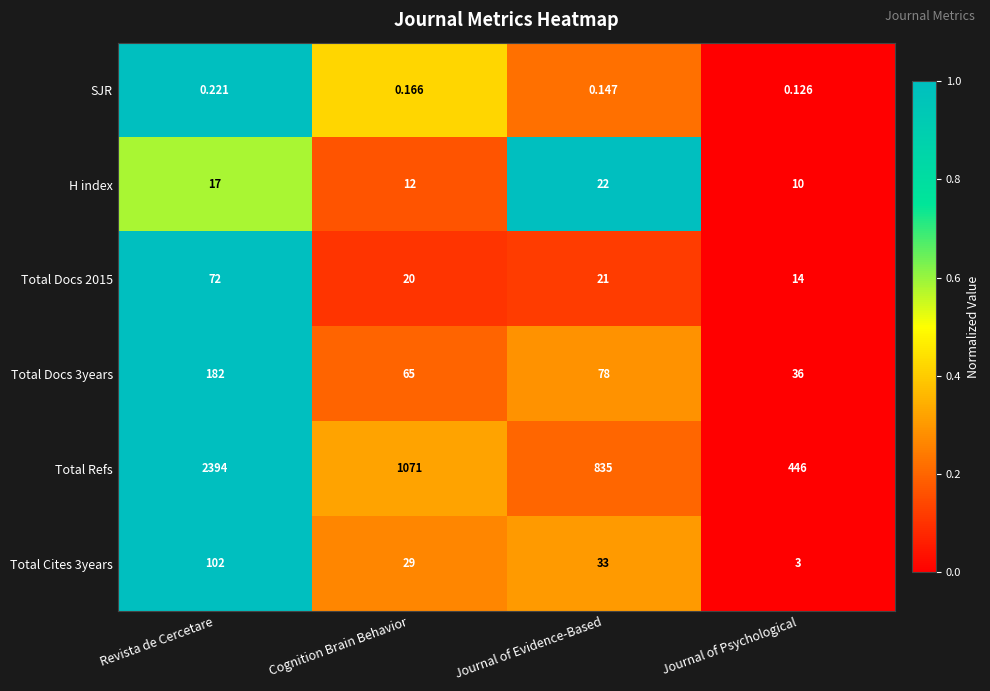

What is the total value across all series at Journal of Evidence-Based?

989.1